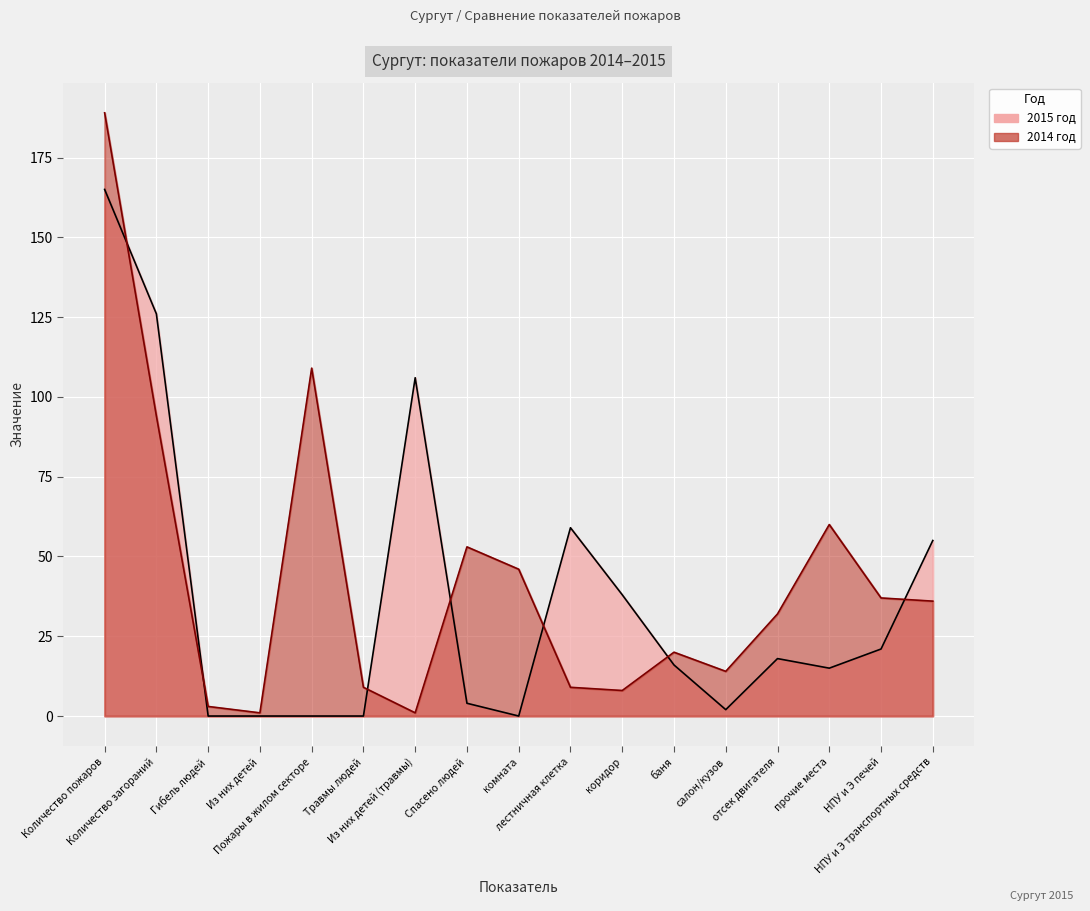

How many positive values does the 2015 год series have?

12